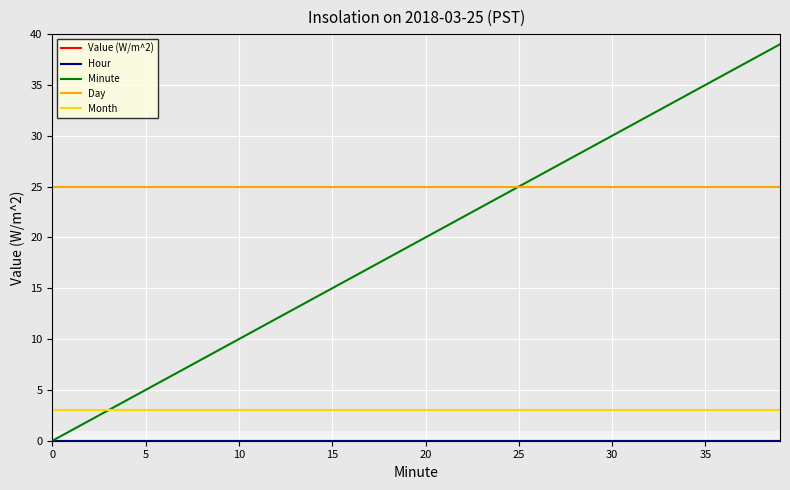

How many lines are shown in the chart?

5